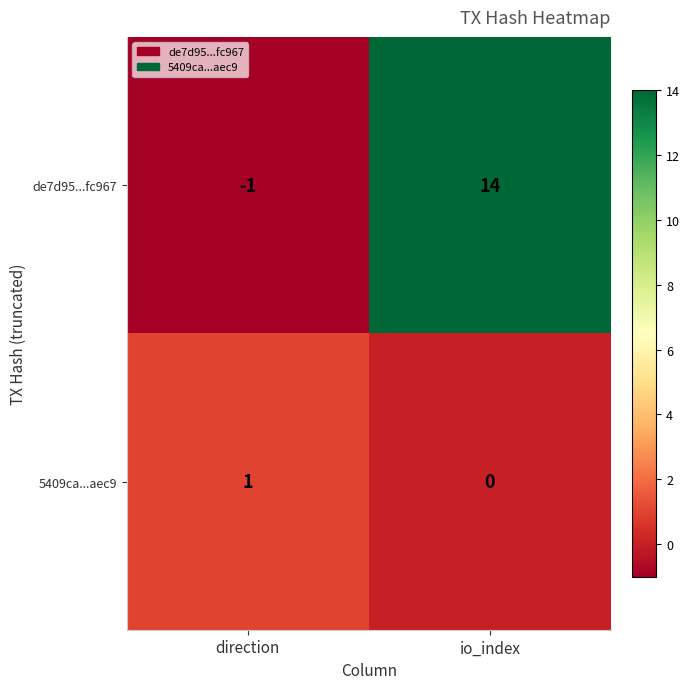

Reading left to right, list all the values displayed in this chart.

de7d95...fc967: direction=-1	io_index=14
5409ca...aec9: direction=1	io_index=0